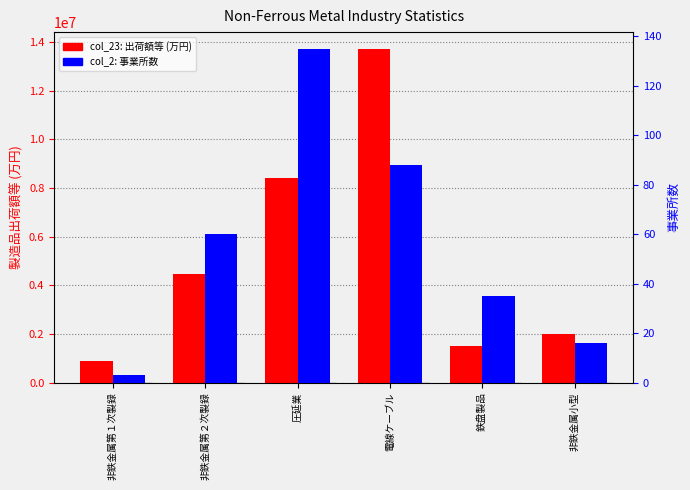

How many distinct data groups are displayed?

2